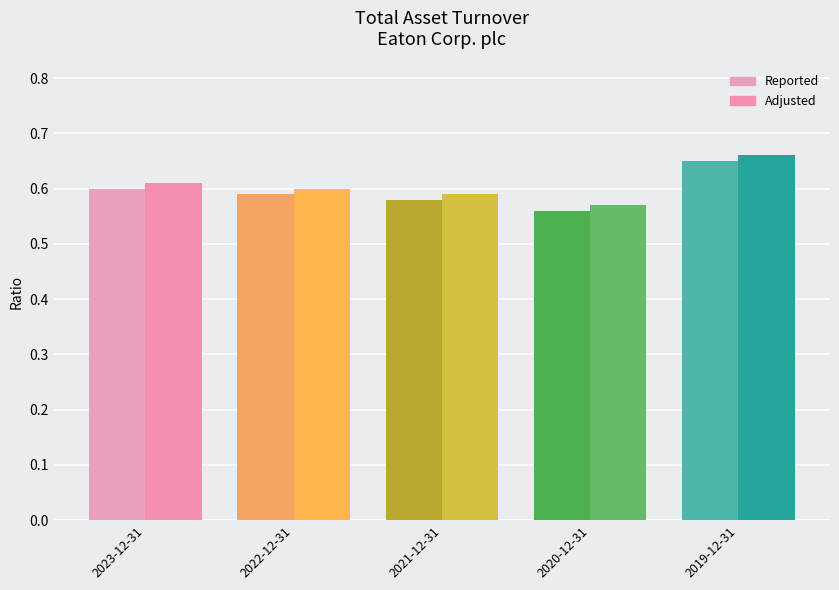

What is the label of the 2nd bar from the left?

2022-12-31